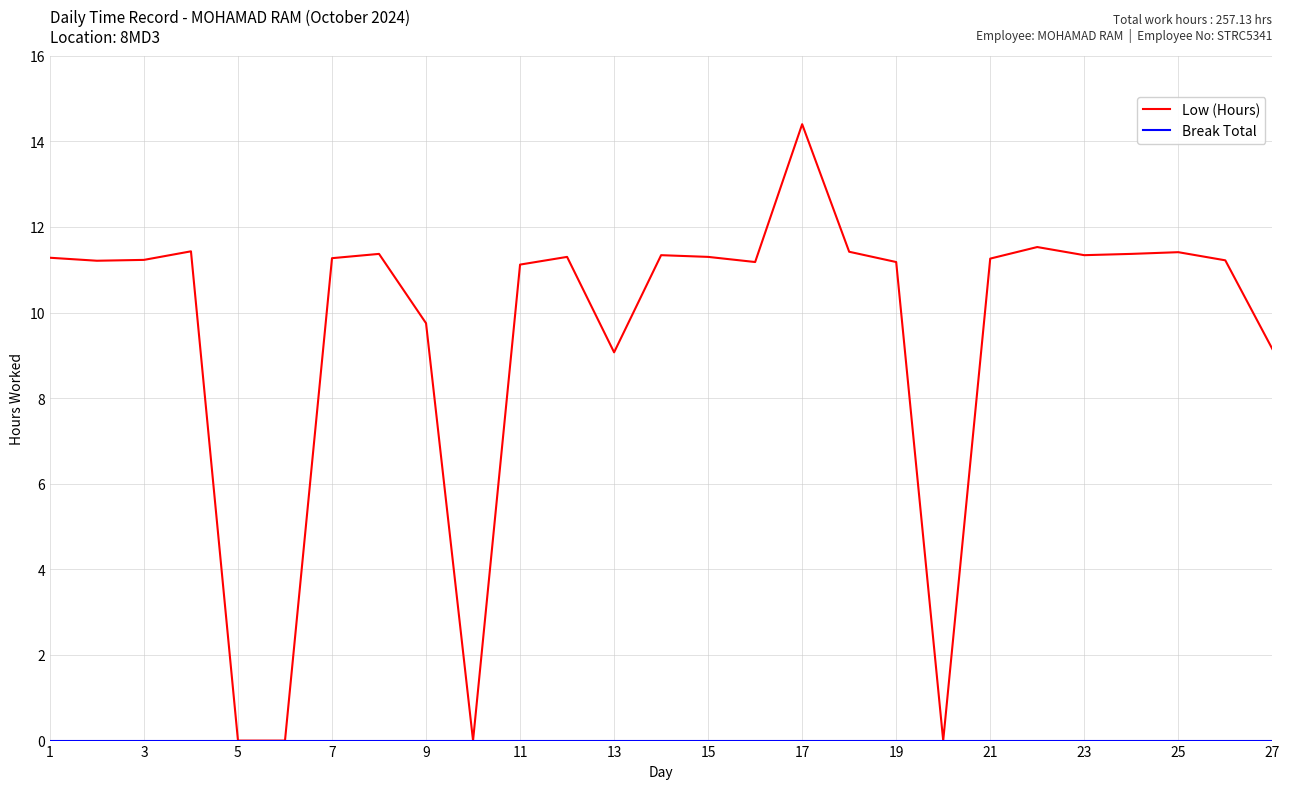

What is the greatest value displayed?

14.4